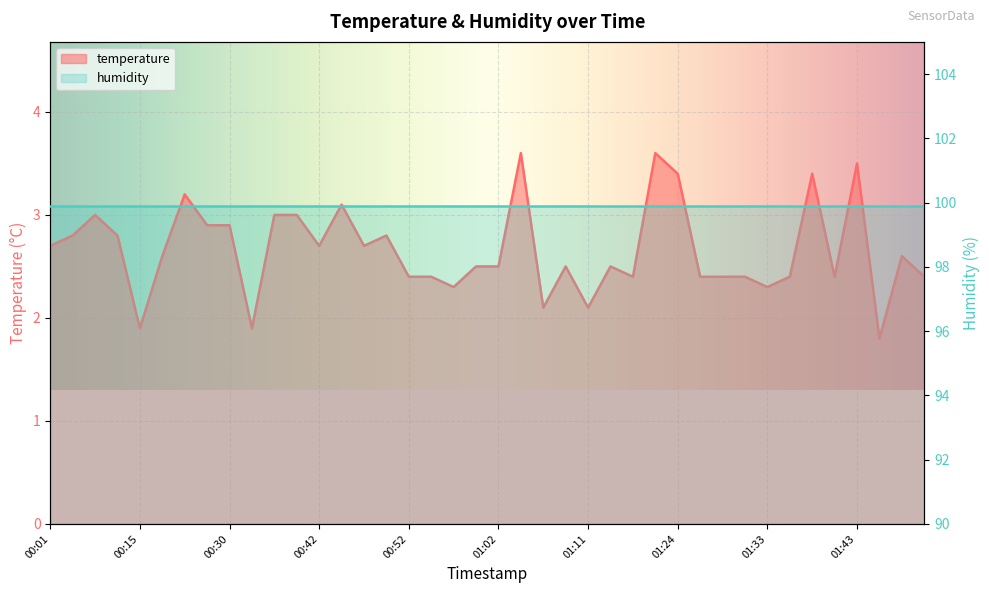

Does the chart display data point markers on the line(s)?

No